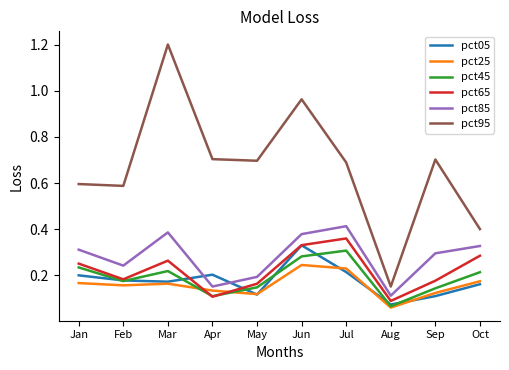

At which label is pct45 closest to 0?

Aug